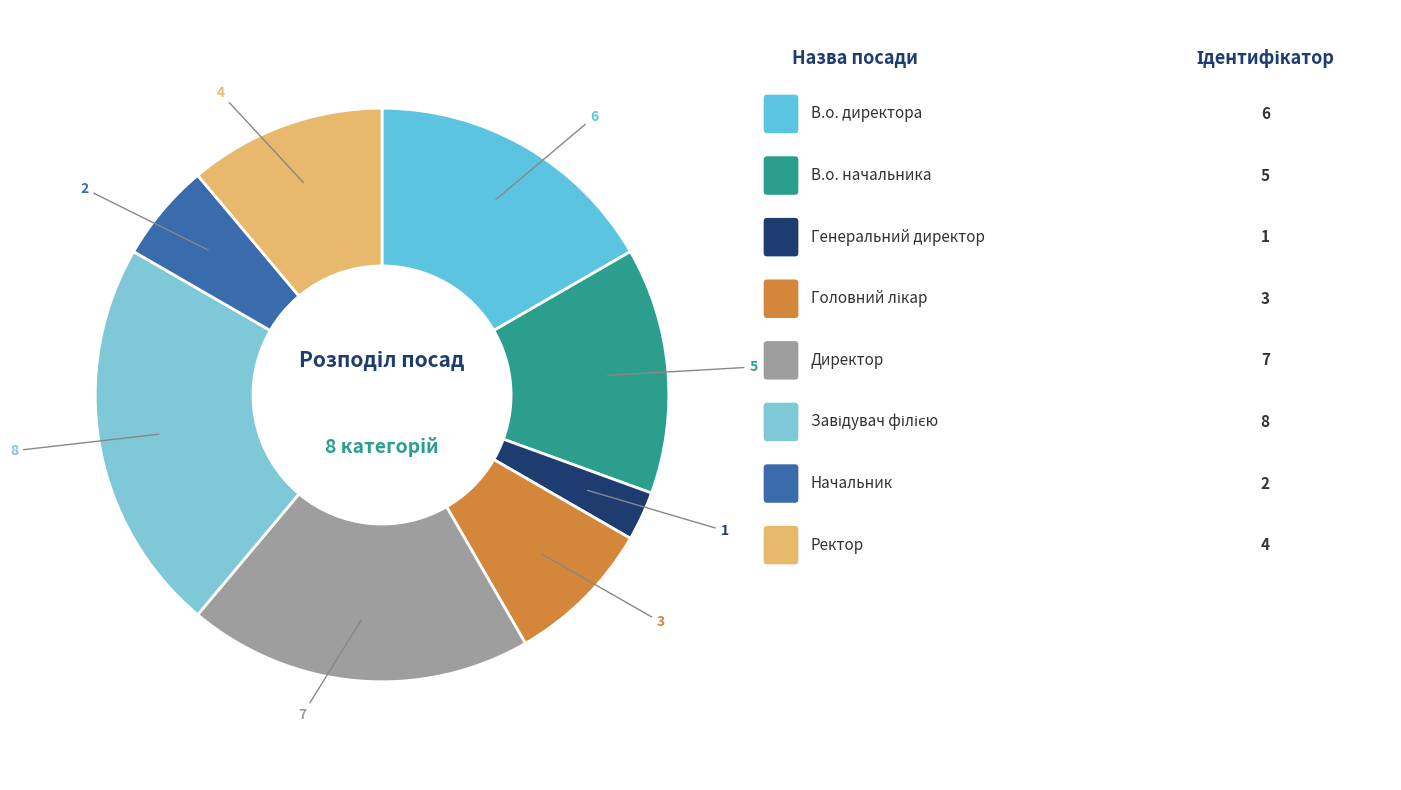

How many slices are in this pie chart?

8